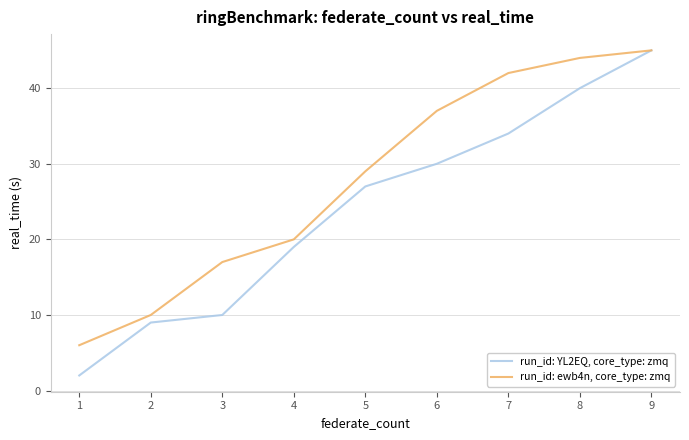

Where is run_id: ewb4n, core_type: zmq nearest to the value 25?

5